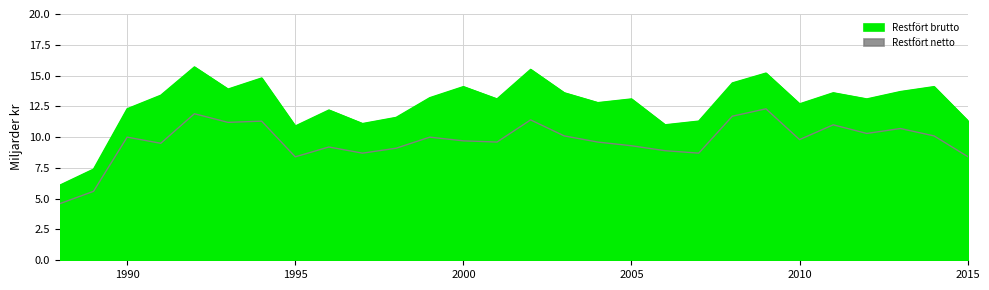

How many data points in Restfört netto are less than 9?

7